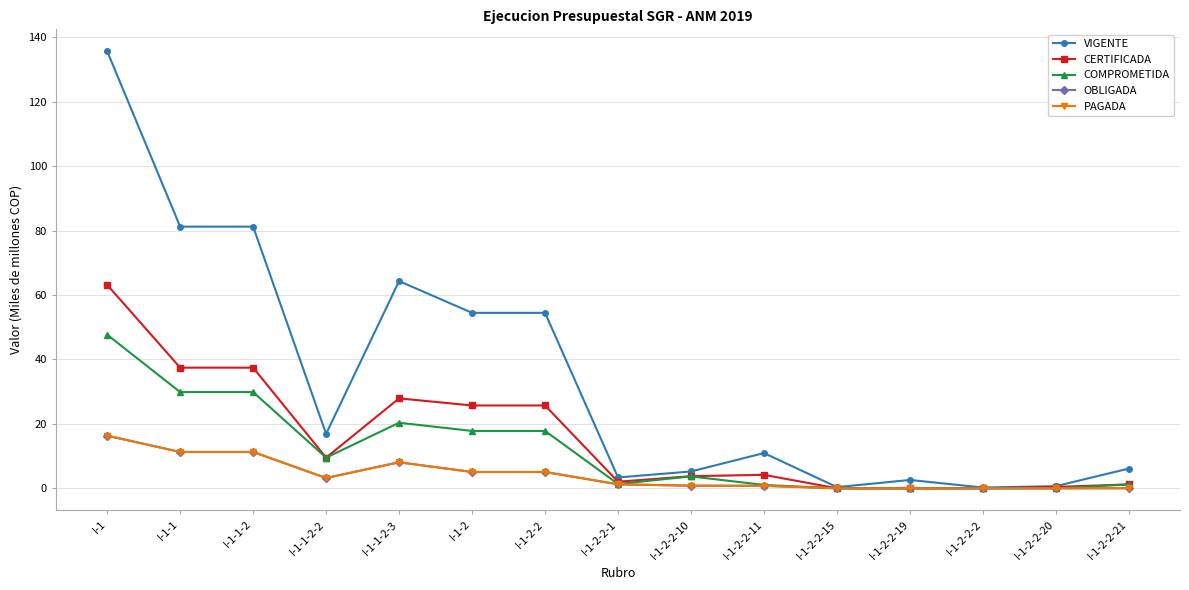

True or false: CERTIFICADA and PAGADA cross at least once.

False